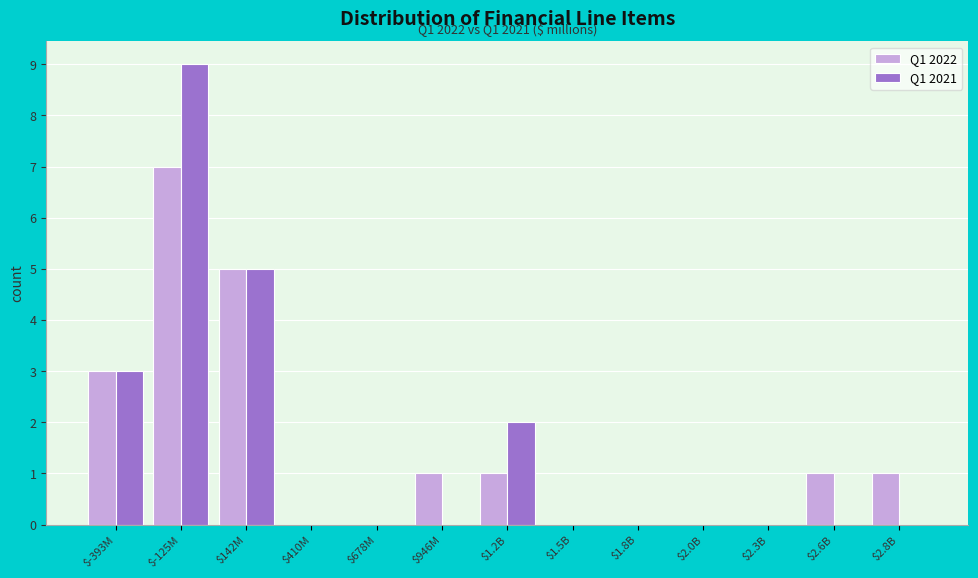

What is the total value across all series at $142M?

10